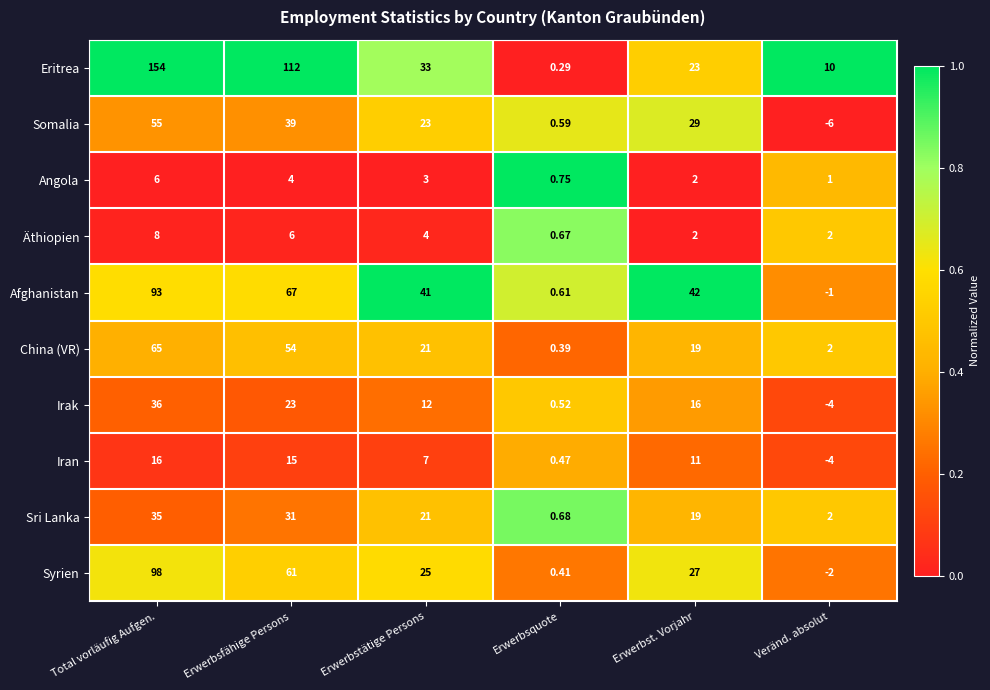

Where is Iran nearest to the value 6?

Erwerbstätige Persons